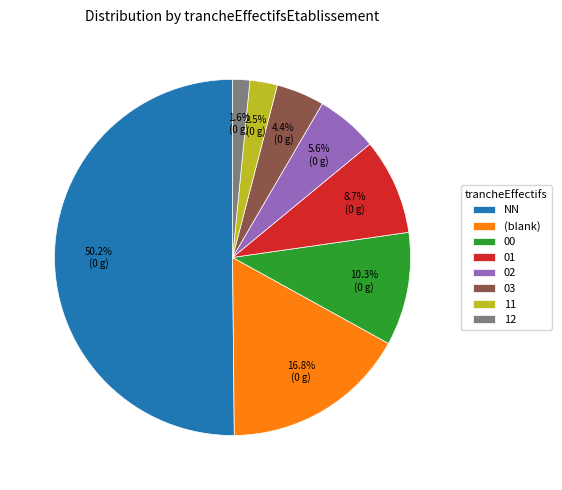

What is the ratio of the value at 12 to the value at 11?

0.6